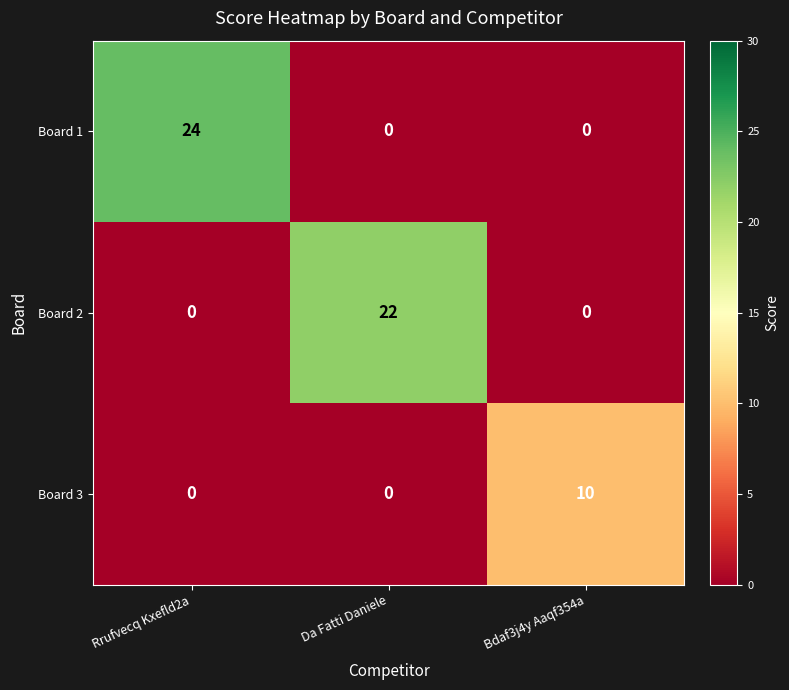

Which series has the widest spread of values?

Board 1